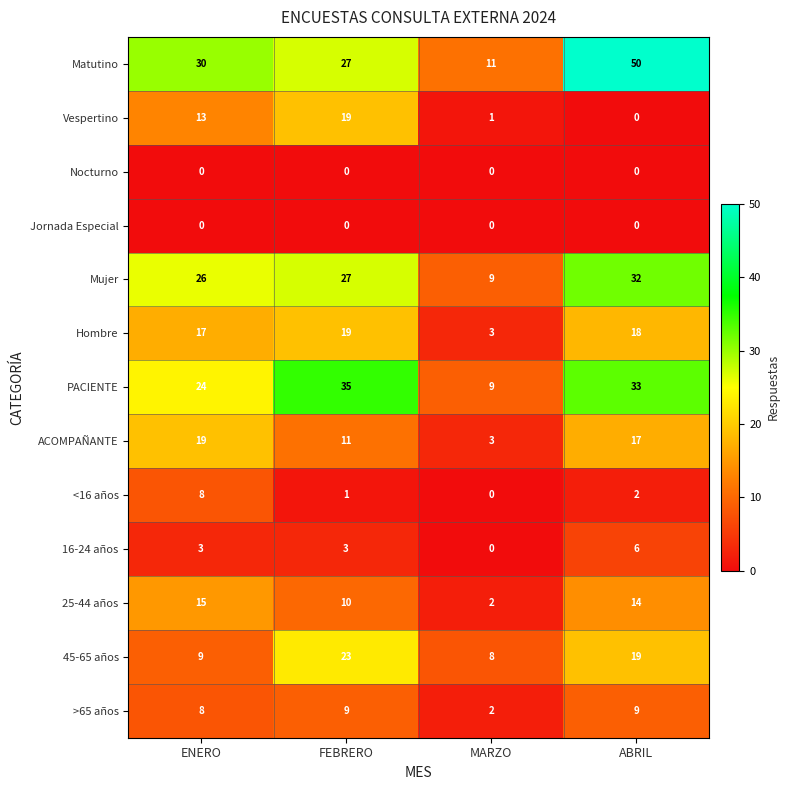

Rank the categories by Hombre value from lowest to highest.

MARZO, ENERO, ABRIL, FEBRERO